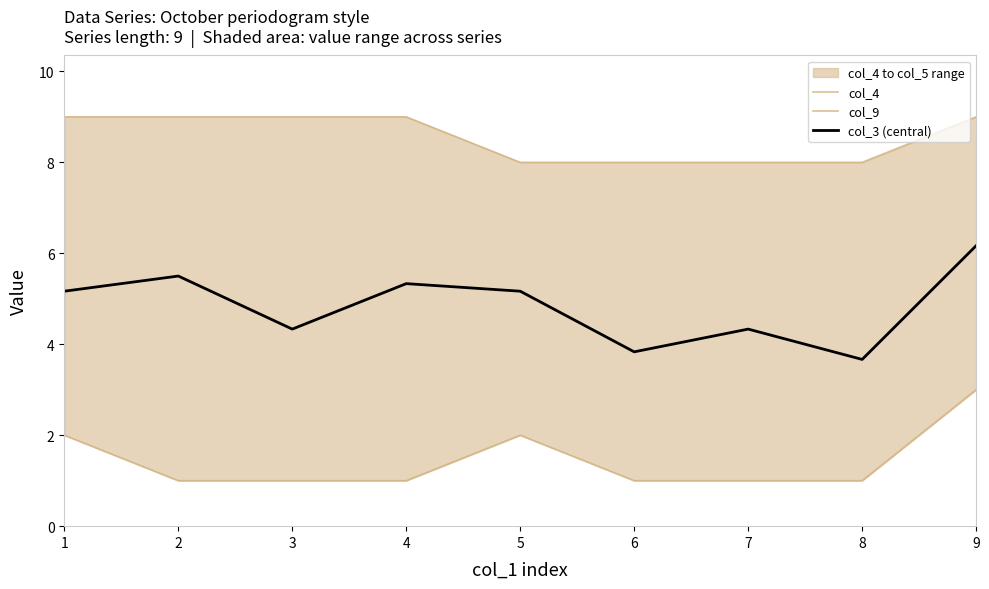

List the series in order of their peak value, highest first.

col_9, col_3 (central), col_4